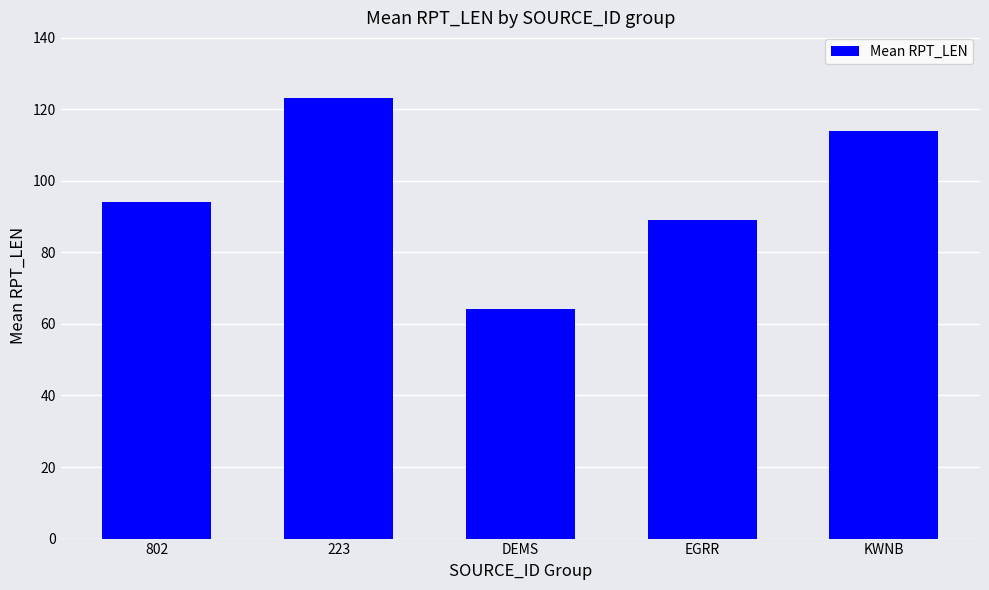

Rank the categories by value from lowest to highest.

DEMS, EGRR, 802, KWNB, 223